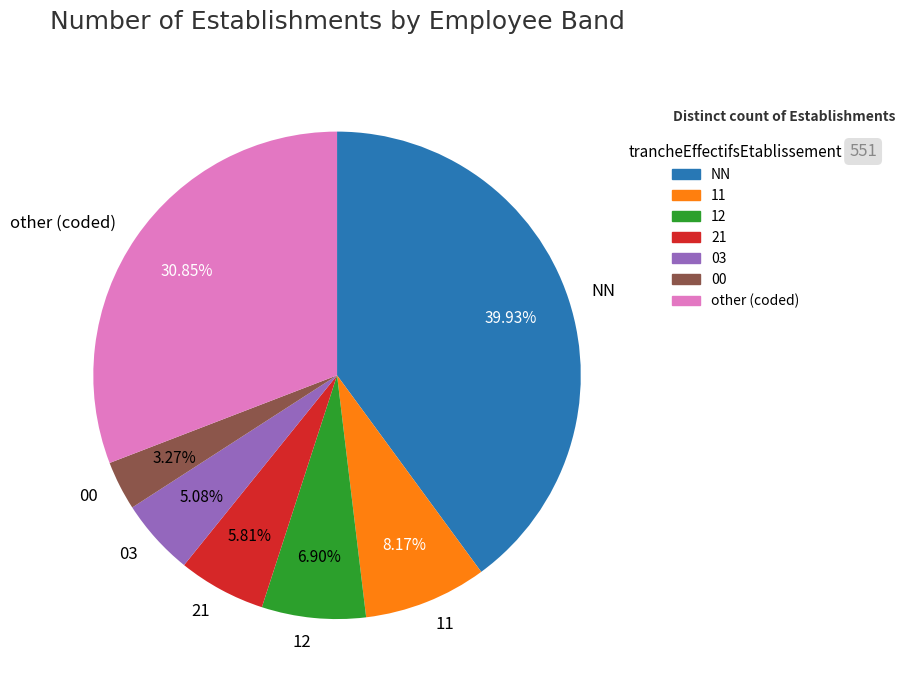

What portion of the pie excludes 21?

94.2%